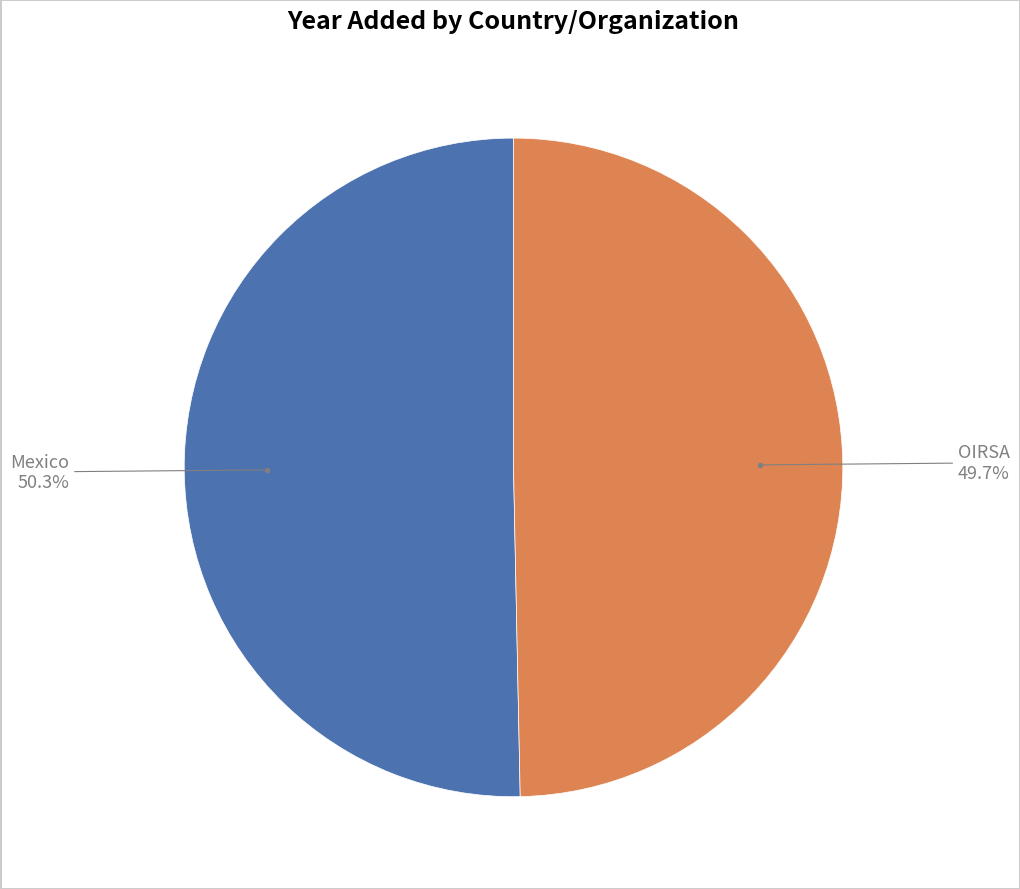

Does any single category account for the majority?

Yes